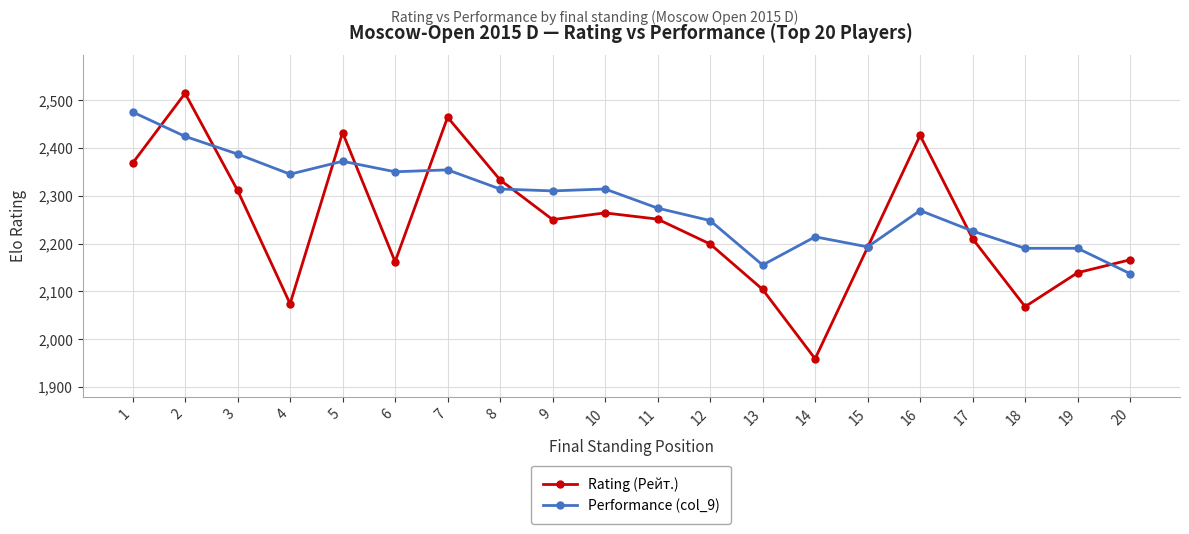

After their last crossing, which series has the higher values: Performance (col_9) or Rating (Рейт.)?

Rating (Рейт.)